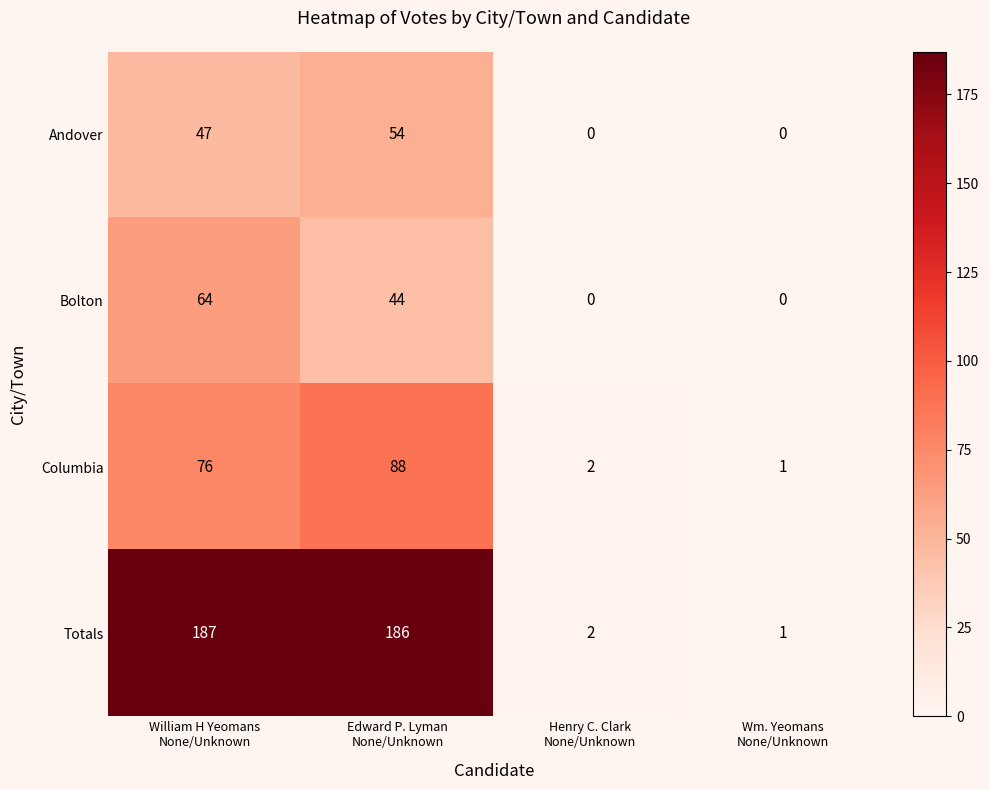

Reading right to left, transcribe all the data shown in this chart.

Andover: 0	0	54	47
Bolton: 0	0	44	64
Columbia: 1	2	88	76
Totals: 1	2	186	187